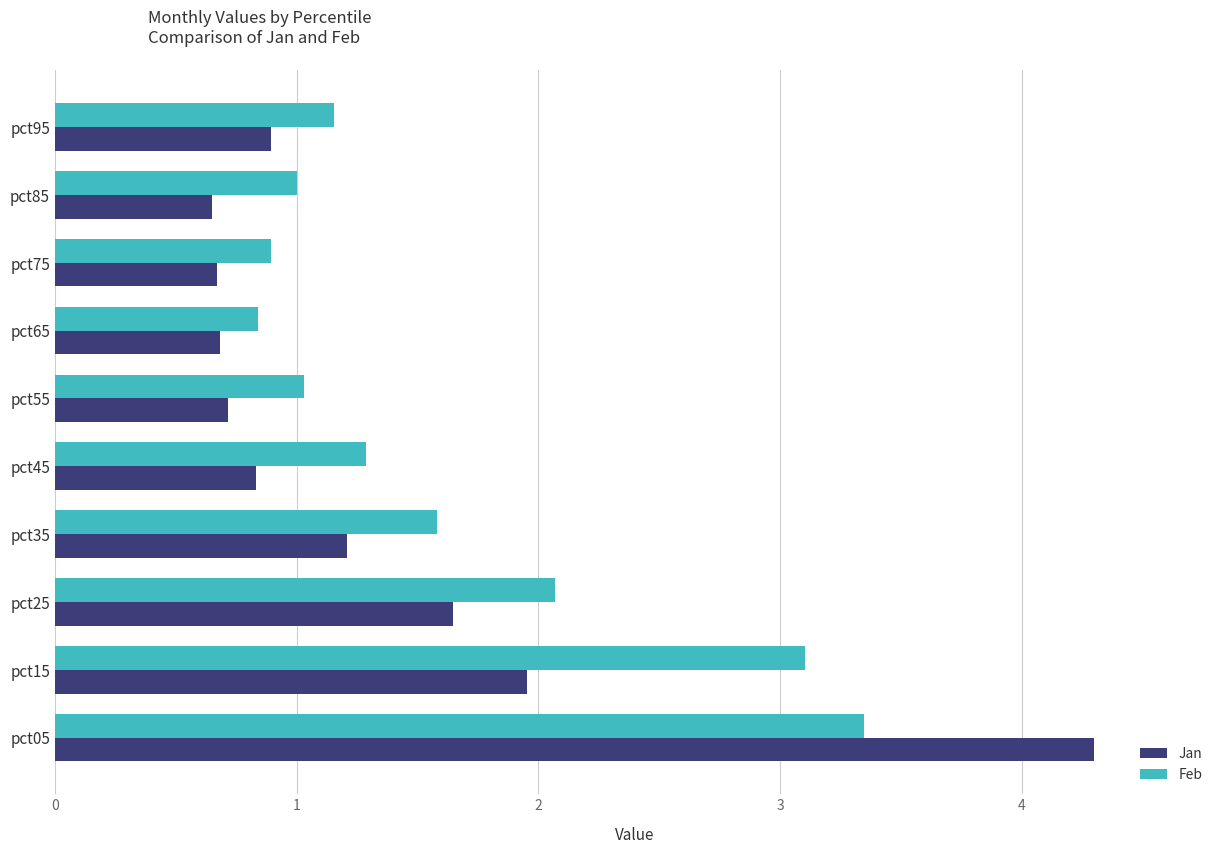

Is the value of Feb at pct25 greater than the value of Jan at pct05?

No